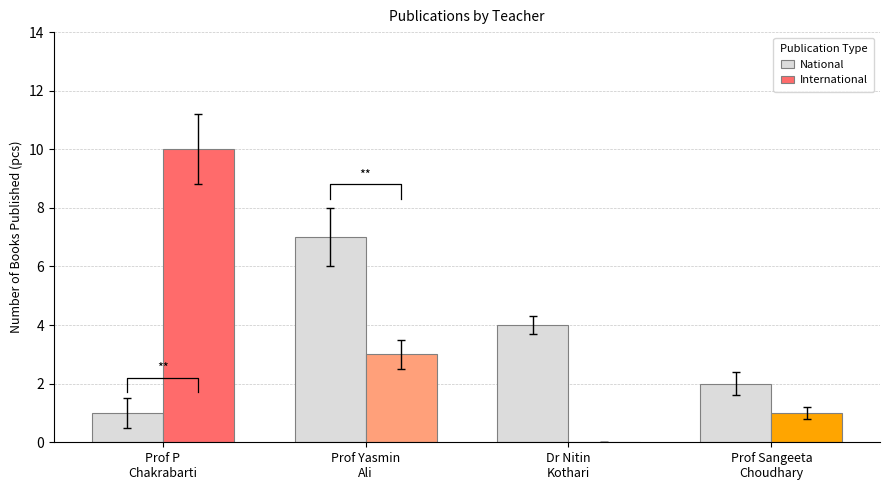

Which category has the highest value in the International series?

Prof P
Chakrabarti